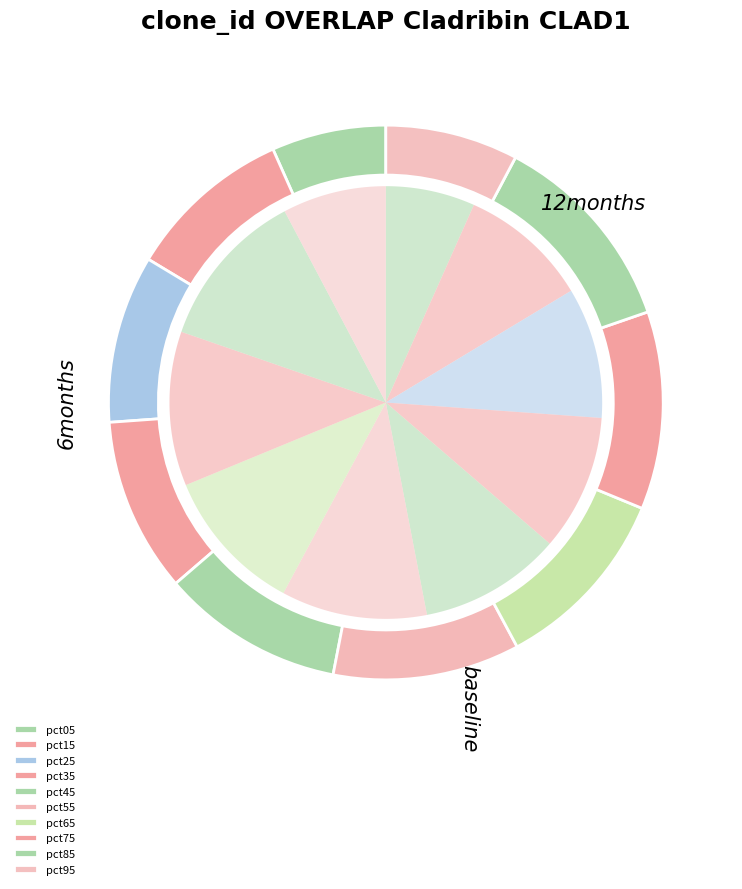

What is the change in value from pct15 to pct85?

+0.1